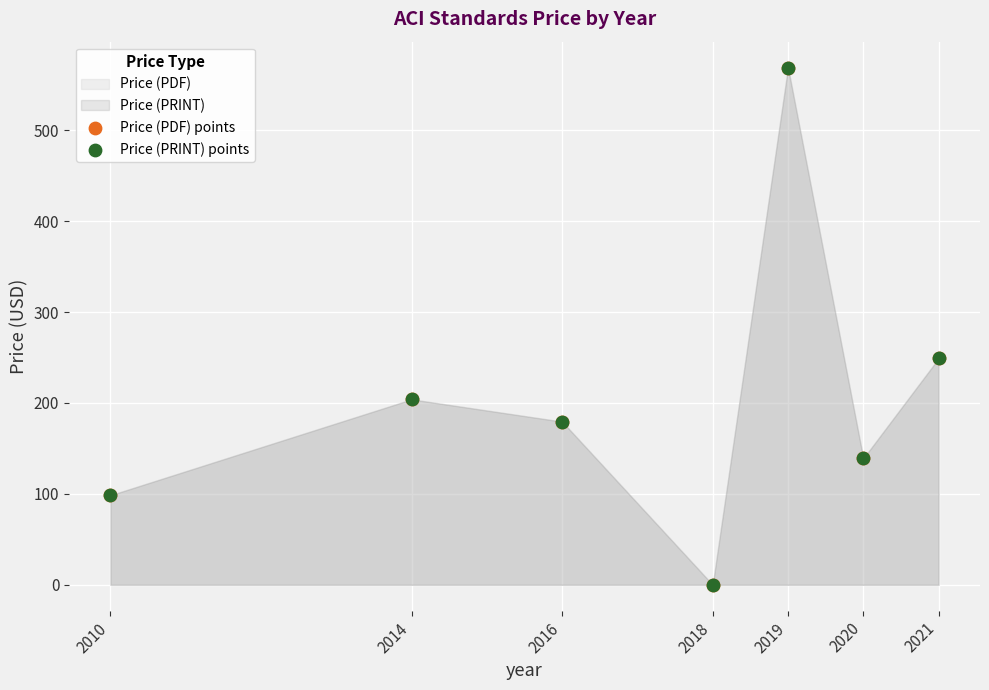

Which series has the widest spread of Y values?

Price (PDF) points